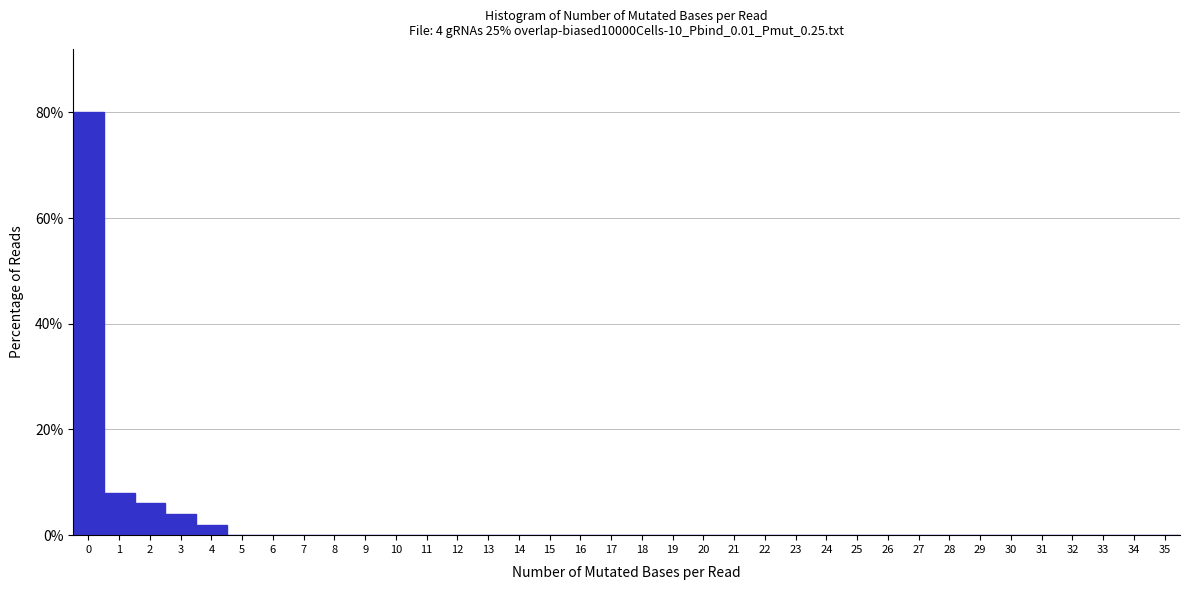

Which range on the x-axis has the tallest bar?

-0.5 to 0.5